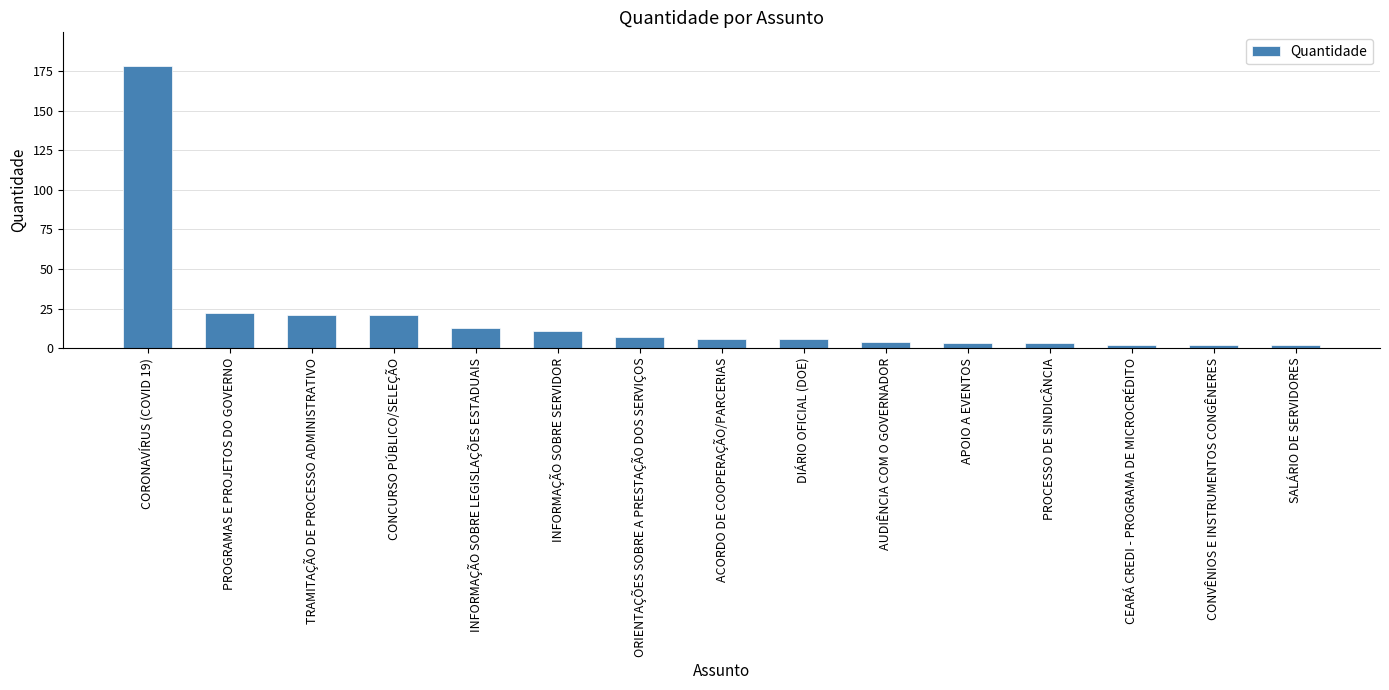

What is the maximum value shown in the chart?

178